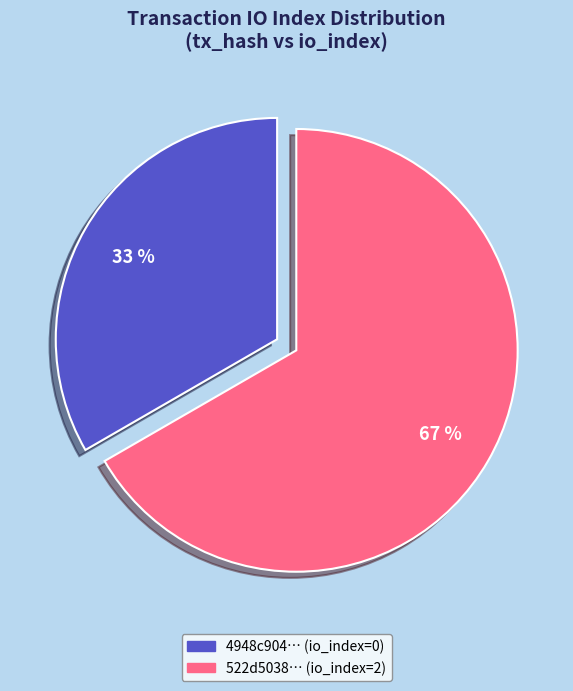

To the nearest percent, what is the combined percentage of 4948c904… (io_index=0) and 522d5038… (io_index=2)?

100%